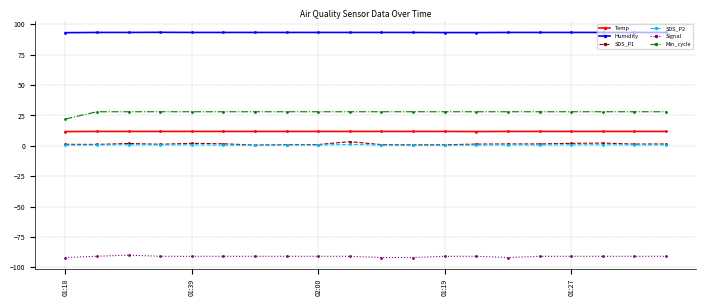

Rank the series by their maximum value, from lowest to highest.

Signal, SDS_P2, SDS_P1, Temp, Min_cycle, Humidity